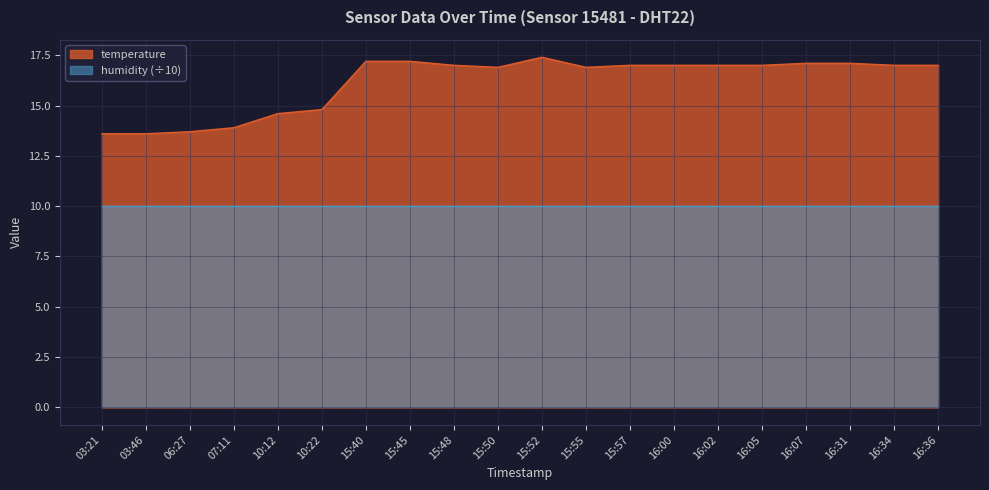

What is the change in value from 15:52 to 16:36?

-0.4